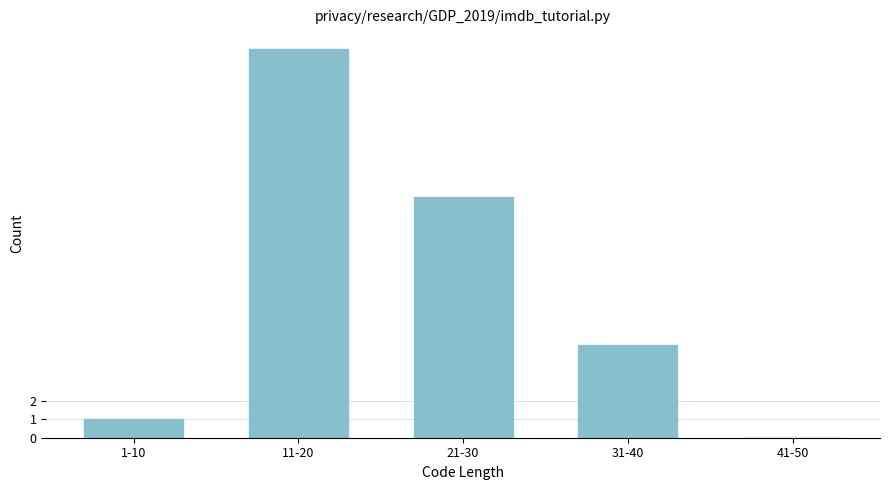

Reading left to right, transcribe all the data shown in this chart.

1-10=1	11-20=21	21-30=13	31-40=5	41-50=0